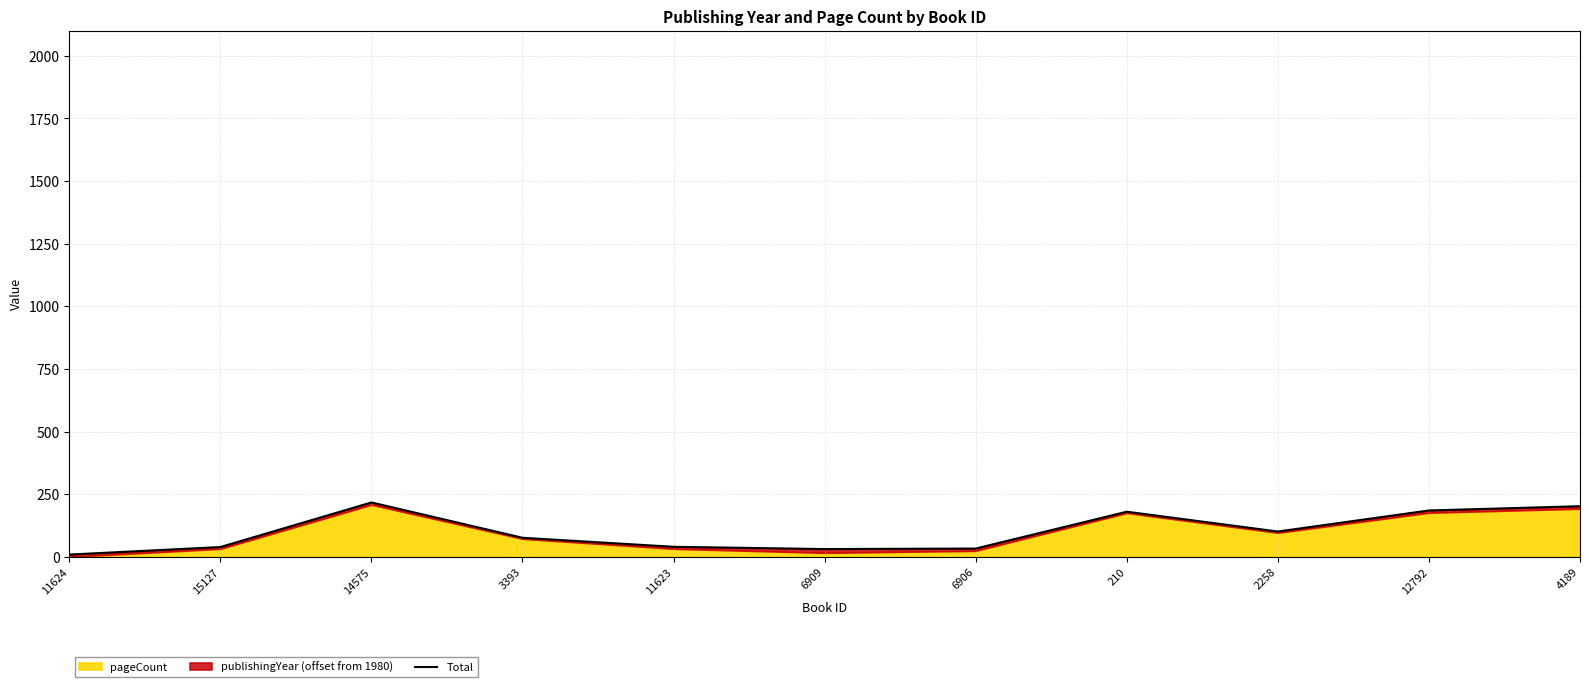

What is the label of the 10th point from the left?

12792